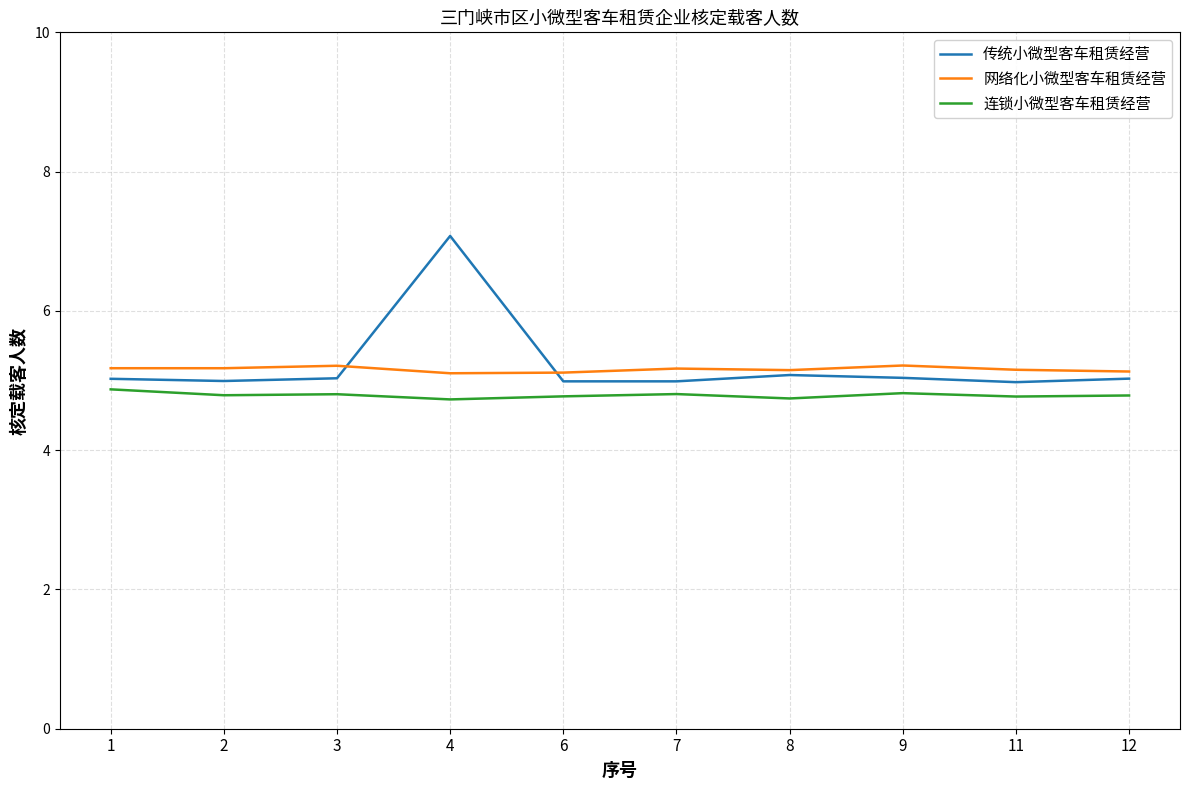

True or false: 网络化小微型客车租赁经营 and 连锁小微型客车租赁经营 cross at least once.

False